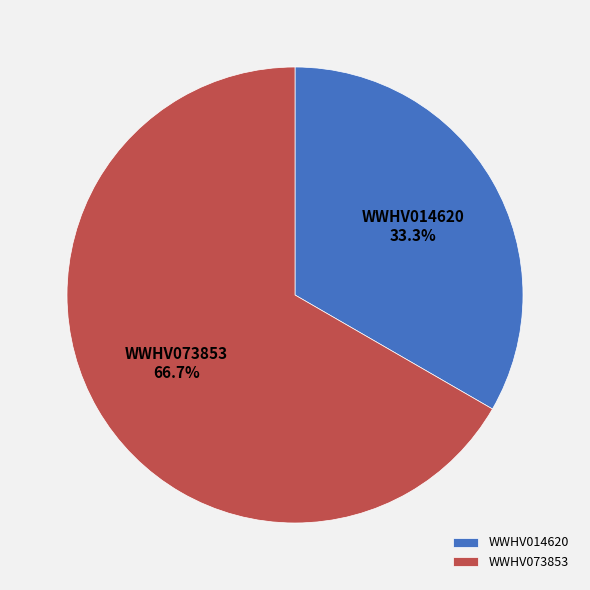

How many slices are in this pie chart?

2